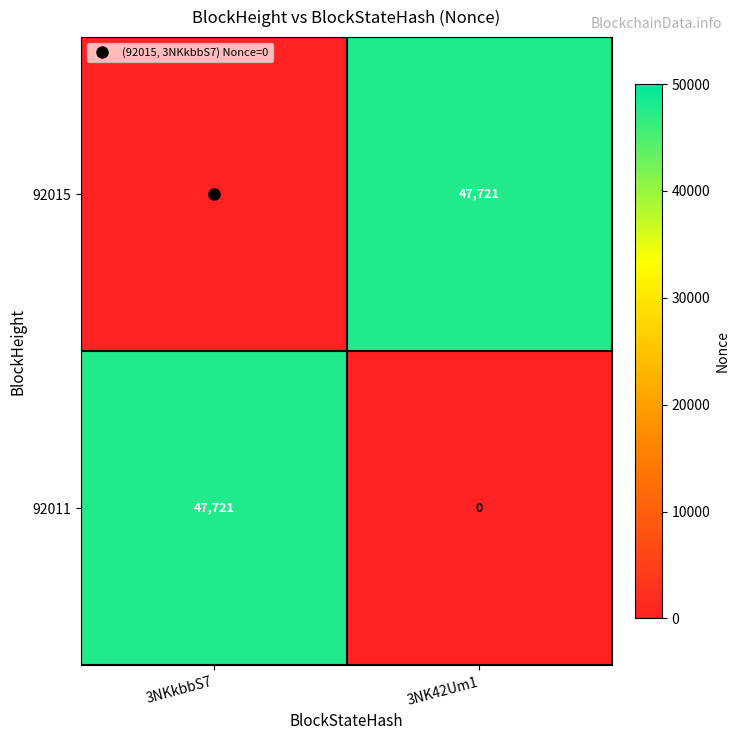

What is the difference between the highest and lowest values at 3NKkbbS7?

47721